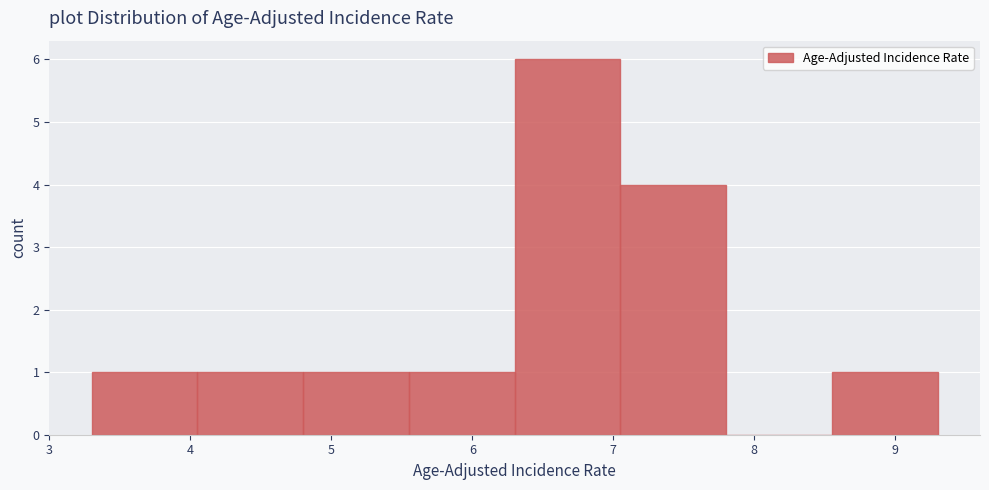

Over which range of the x-axis is the bar tallest?

6.30 to 7.05